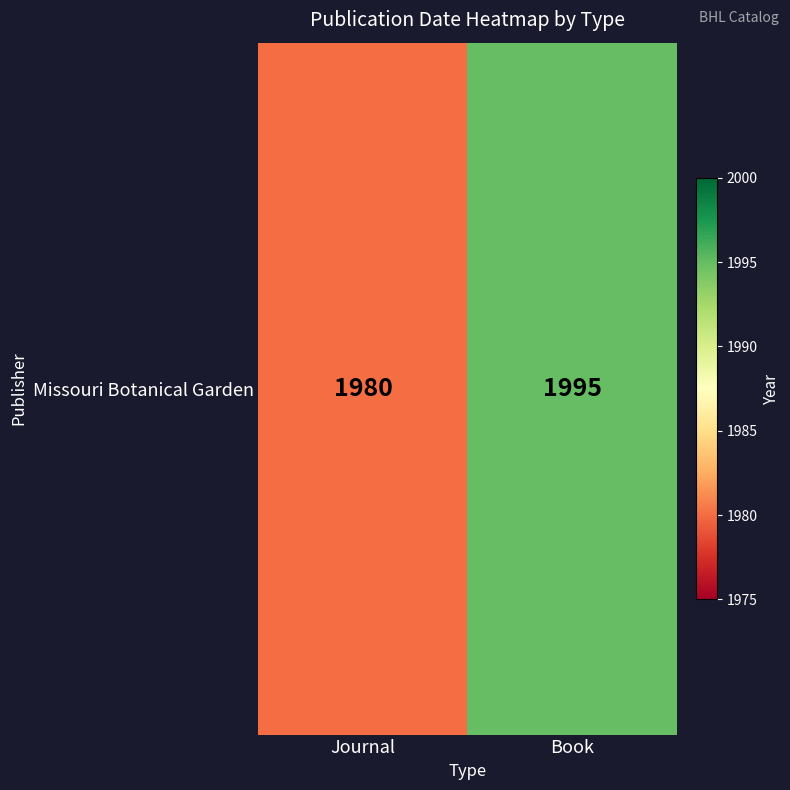

Approximately how many times larger is the value at Book compared to Journal?

1.0